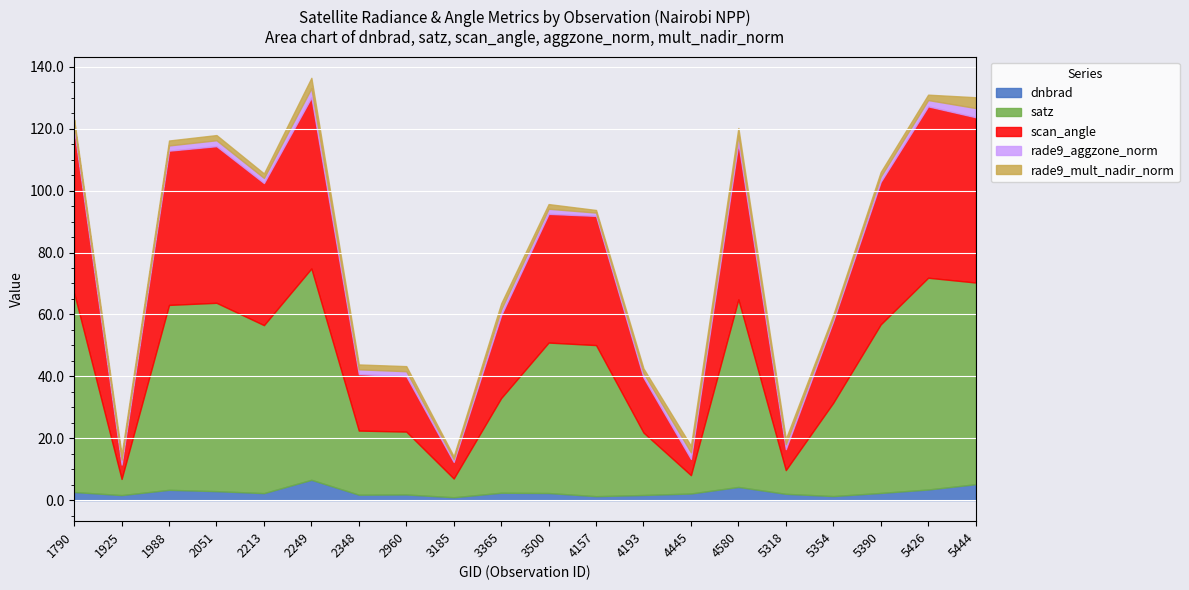

True or false: dnbrad has more than 0 interior local peaks.

True